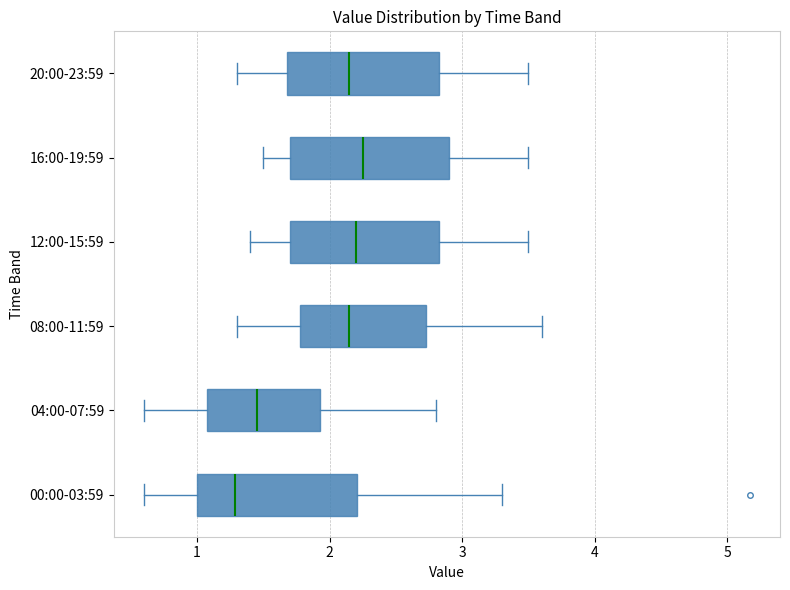

Which box's median line is the furthest to the left?

00:00-03:59